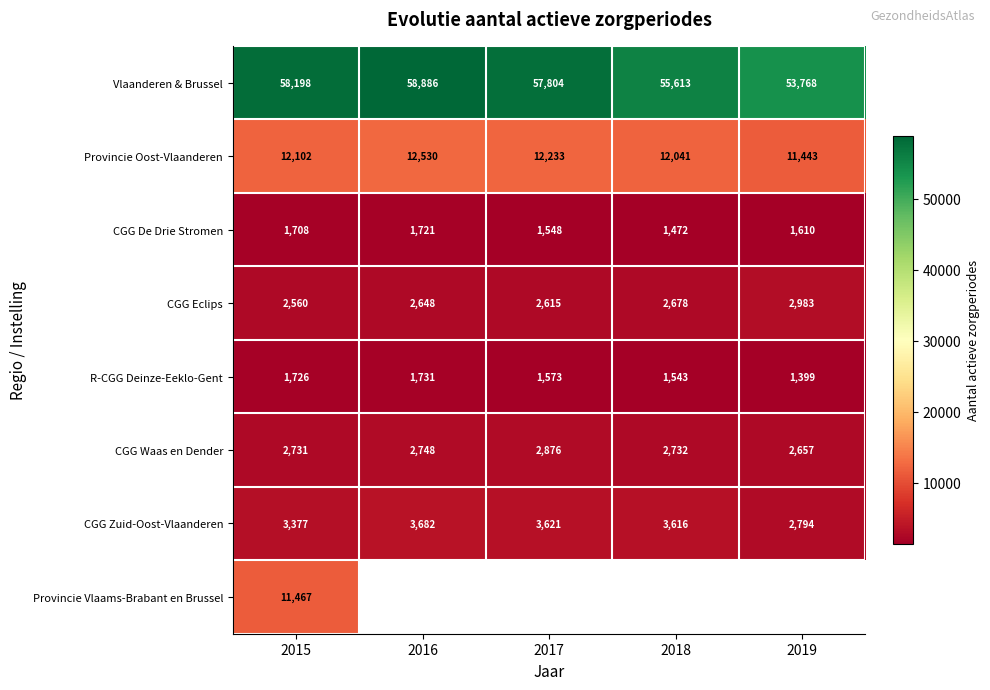

Which category has the lowest value in the Provincie Oost-Vlaanderen series?

2019